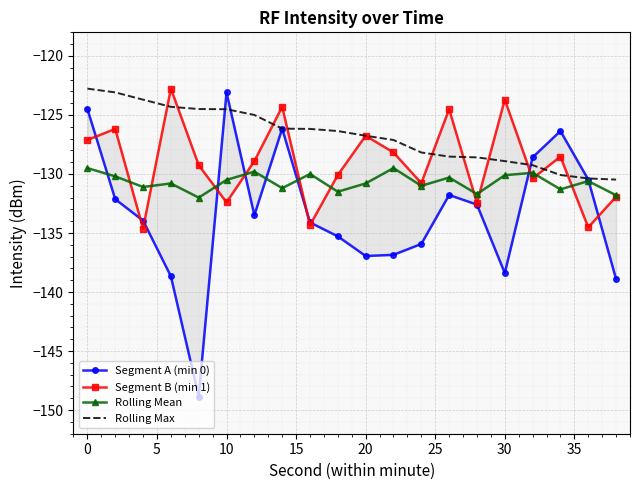

What is the highest value of the Rolling Max series?

-122.8